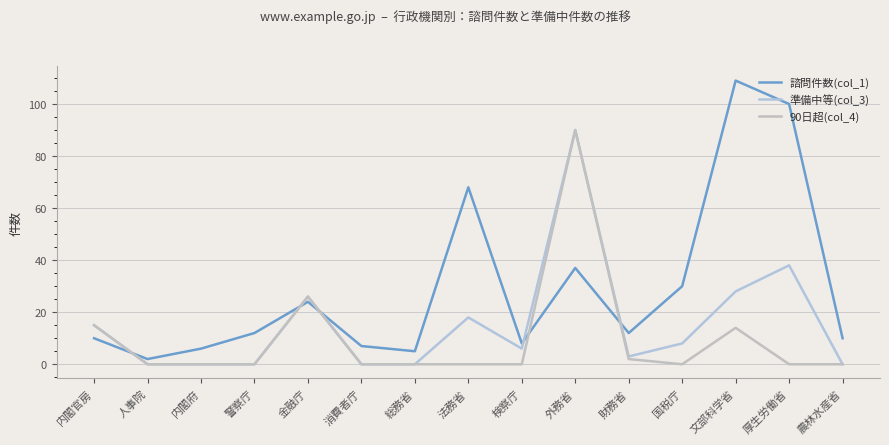

Where is 諮問件数(col_1) nearest to the value 55?

法務省